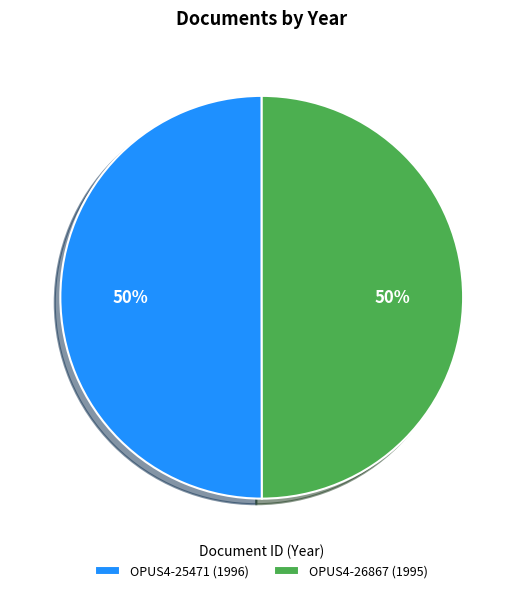

To the nearest percent, what is the average slice percentage?

50%